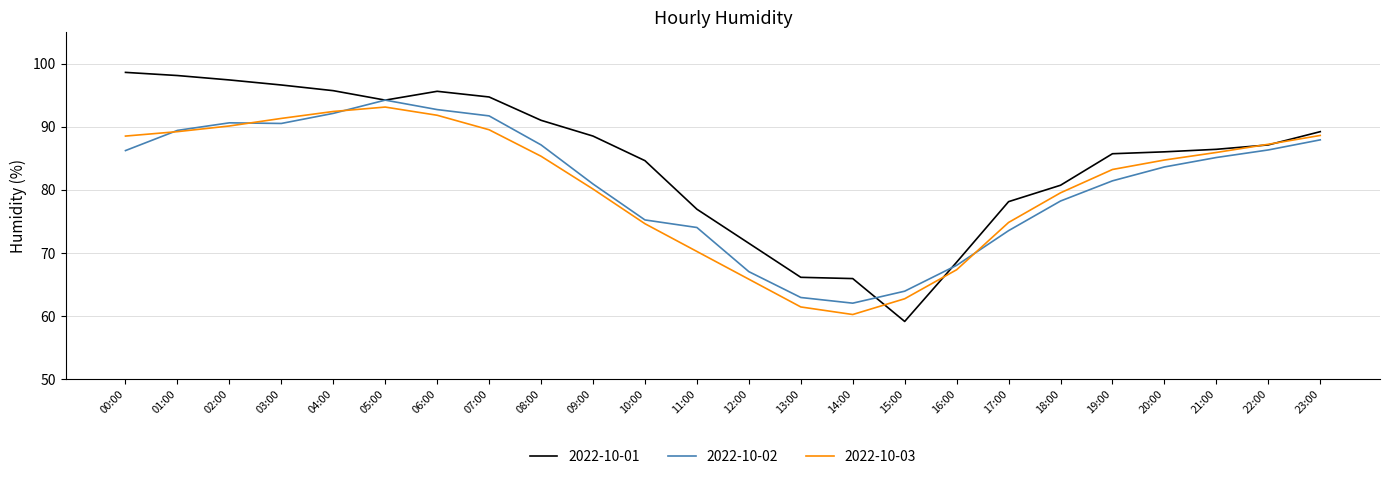

Which series has the widest spread of values?

2022-10-01